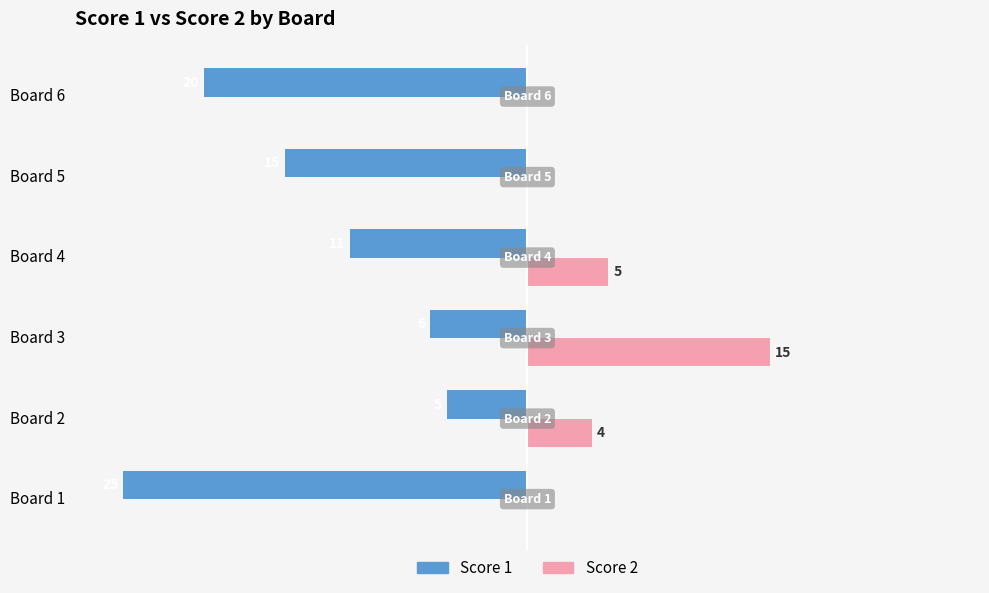

At which label does Score 1 reach its peak?

Board 2